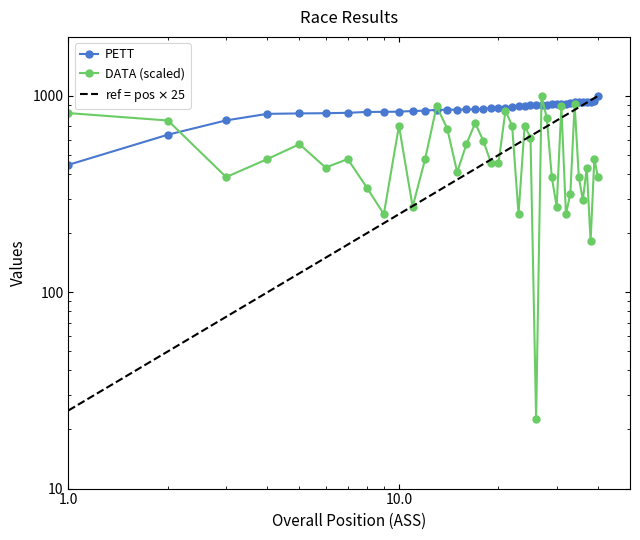

Where is the first local minimum?

3